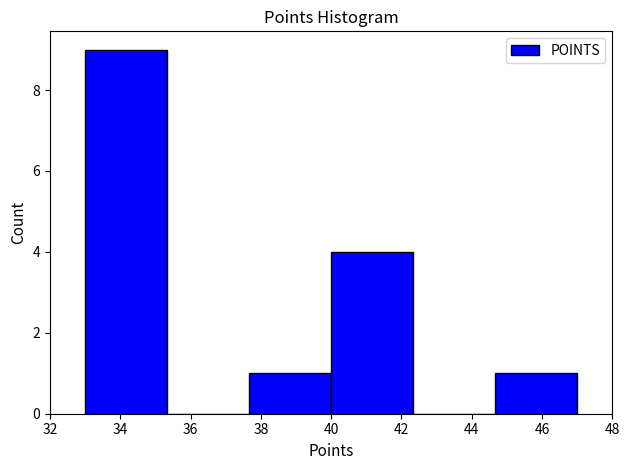

Reading left to right, list every bar in this chart as the range it spans on the x-axis followed by its height. Neither the bar edges nor the heights are printed on the chart, so give them approximately, as read against the axes.

33.0 to 35.4: 9
35.4 to 37.6: 0
37.6 to 40.0: 1
40.0 to 42.4: 4
42.4 to 44.6: 0
44.6 to 47.0: 1